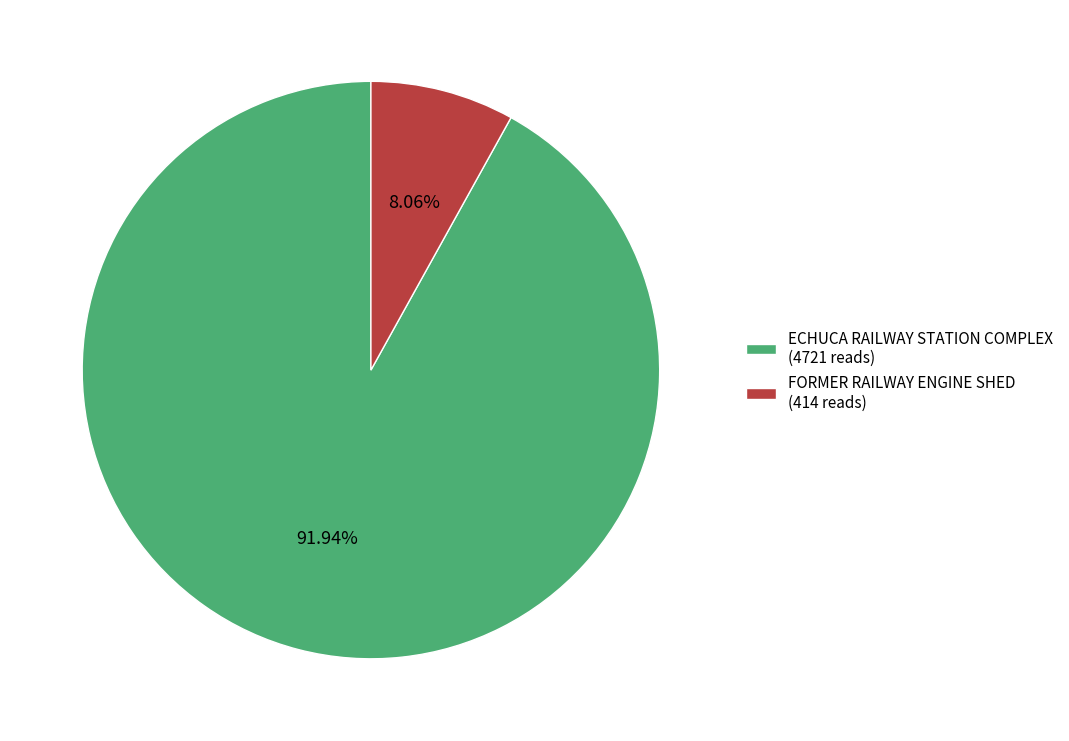

How many segments does this pie chart have?

2